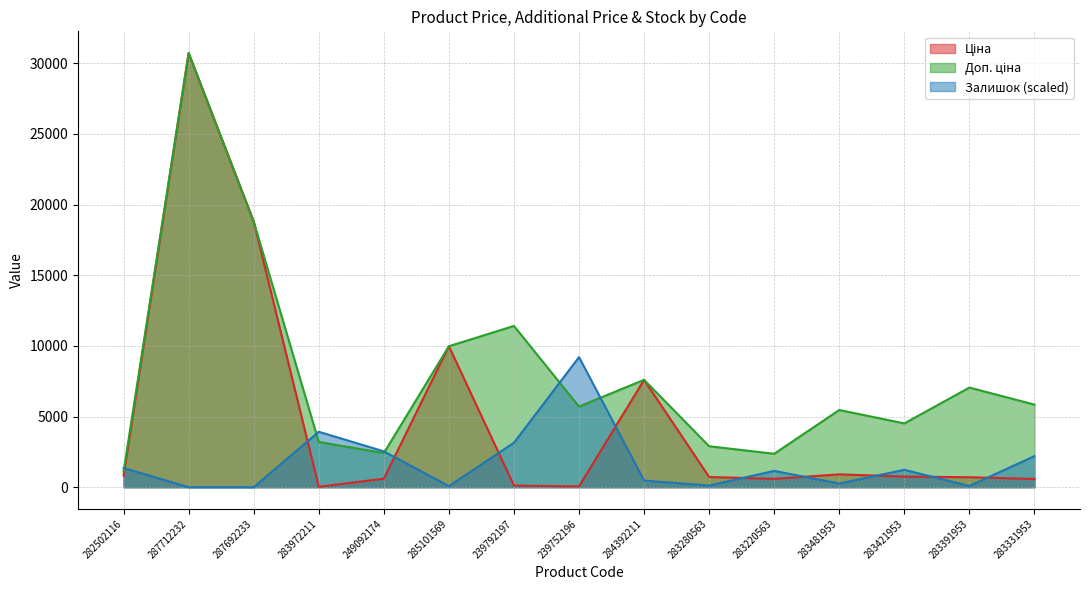

At how many categories does at least one series exceed 27485?

1